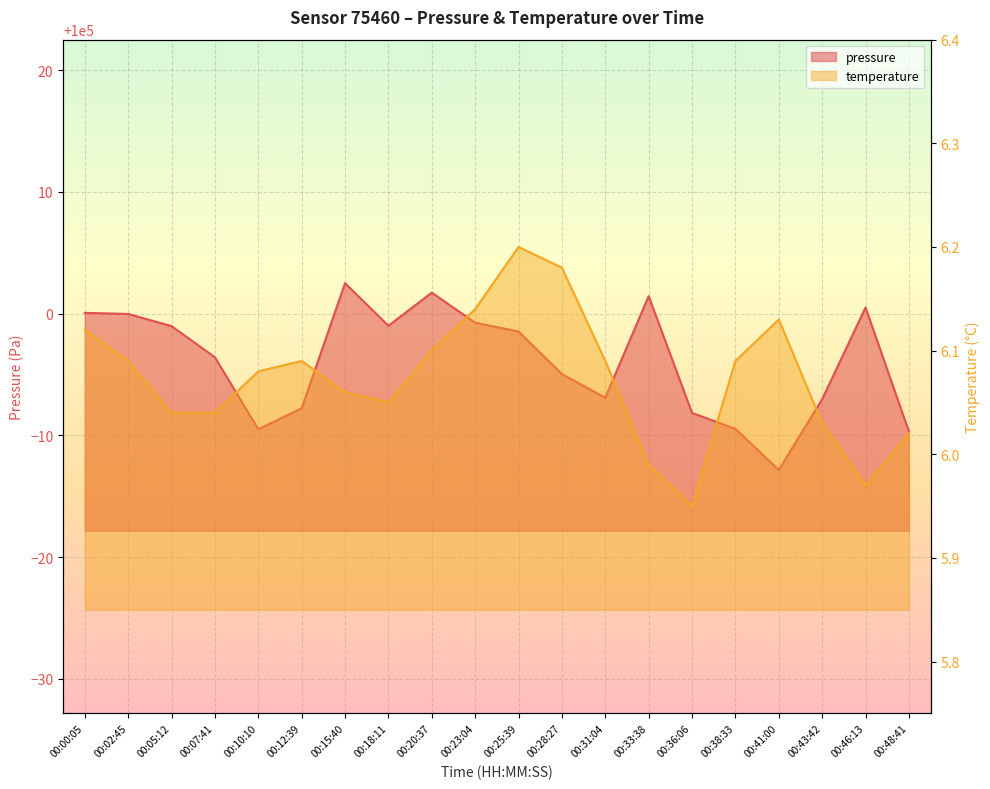

What are all the series names shown in the legend?

pressure, temperature